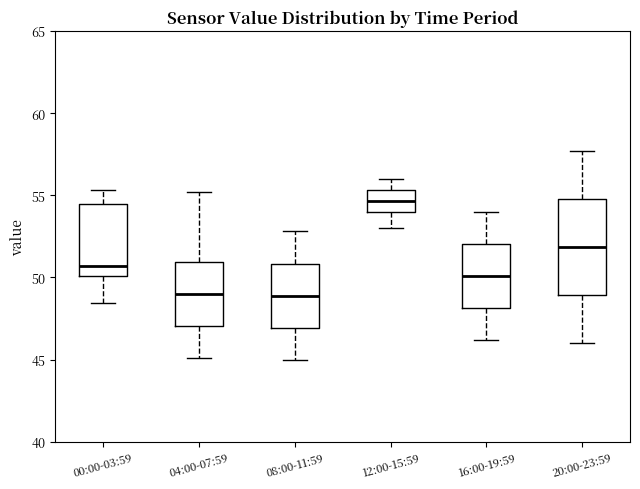

Reading left to right, read every box against the y-axis: the position of its median line, the range the box covers, and the ends of its whiskers. The values are not printed on the chart, so give them approximately, as read against the axis.

00:00-03:59: median 50.5, box 50.0 to 54.5, whiskers 48.5 to 55.5
04:00-07:59: median 49.0, box 47.0 to 51.0, whiskers 45.0 to 55.0
08:00-11:59: median 49.0, box 47.0 to 51.0, whiskers 45.0 to 53.0
12:00-15:59: median 54.5, box 54.0 to 55.5, whiskers 53.0 to 56.0
16:00-19:59: median 50.0, box 48.0 to 52.0, whiskers 46.0 to 54.0
20:00-23:59: median 52.0, box 49.0 to 55.0, whiskers 46.0 to 57.5